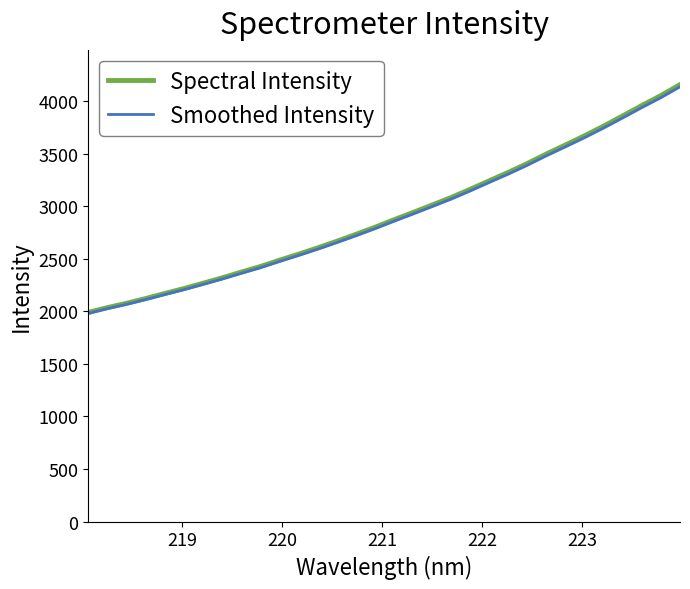

What is the maximum value shown in the chart?

4155.5